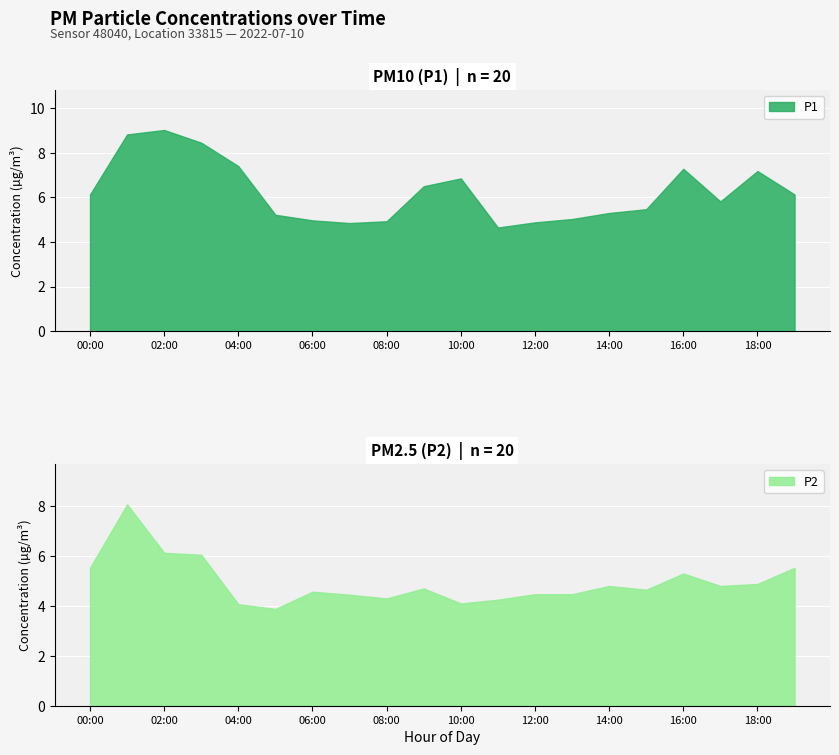

Reading right to left, extract all data points from this chart.

P1: 6.1	7.2	5.8	7.3	5.5	5.3	5.0	4.9	4.7	6.8	6.5	4.9	4.8	5.0	5.2	7.4	8.4	9.0	8.8	6.1
P2: 5.5	4.9	4.8	5.3	4.7	4.8	4.5	4.5	4.2	4.1	4.7	4.3	4.5	4.6	3.9	4.1	6.0	6.1	8.1	5.5